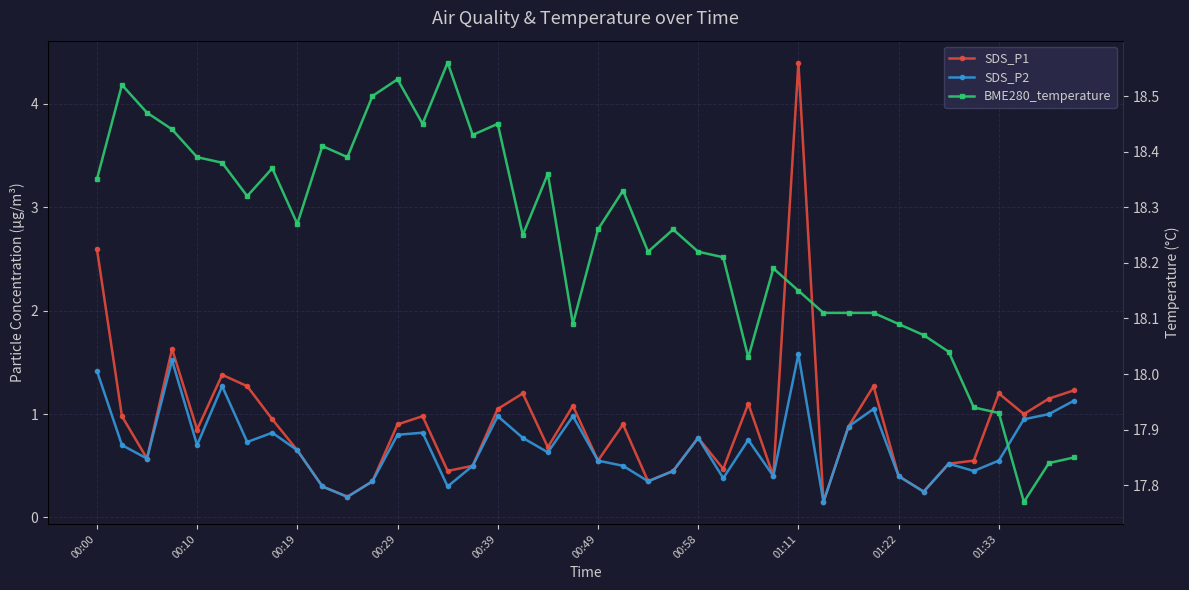

What are all the series names shown in the legend?

SDS_P1, SDS_P2, BME280_temperature